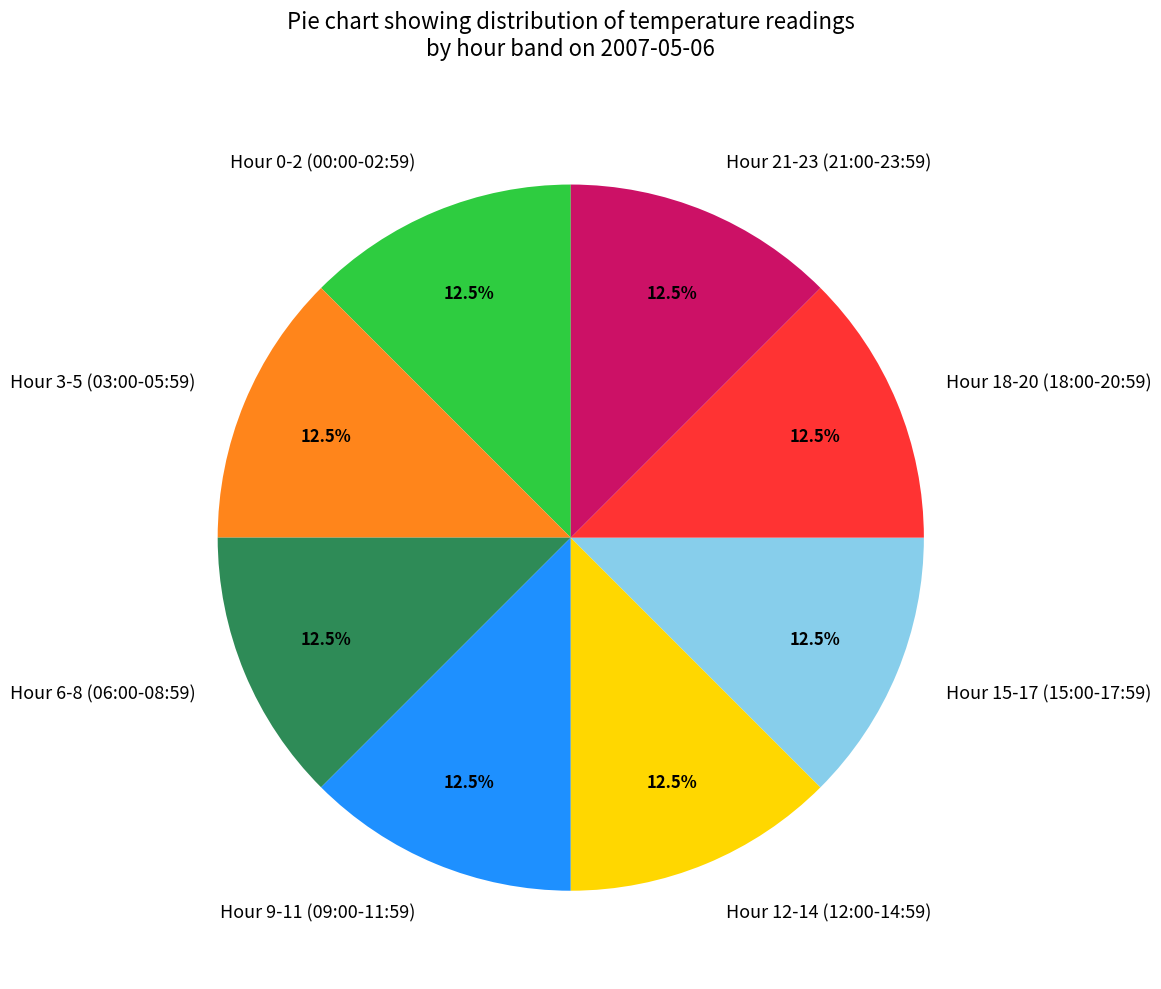

Does Hour 18-20 (18:00-20:59) represent more than half of the total?

No